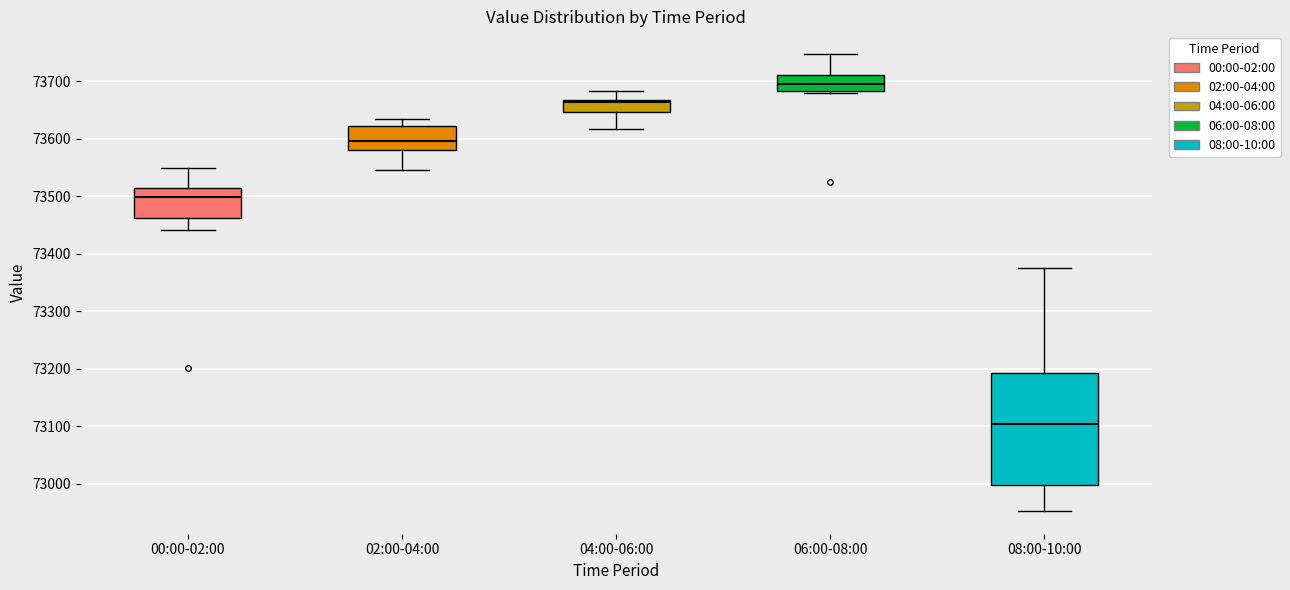

Which box is the tallest, from its lower edge to its upper edge?

08:00-10:00